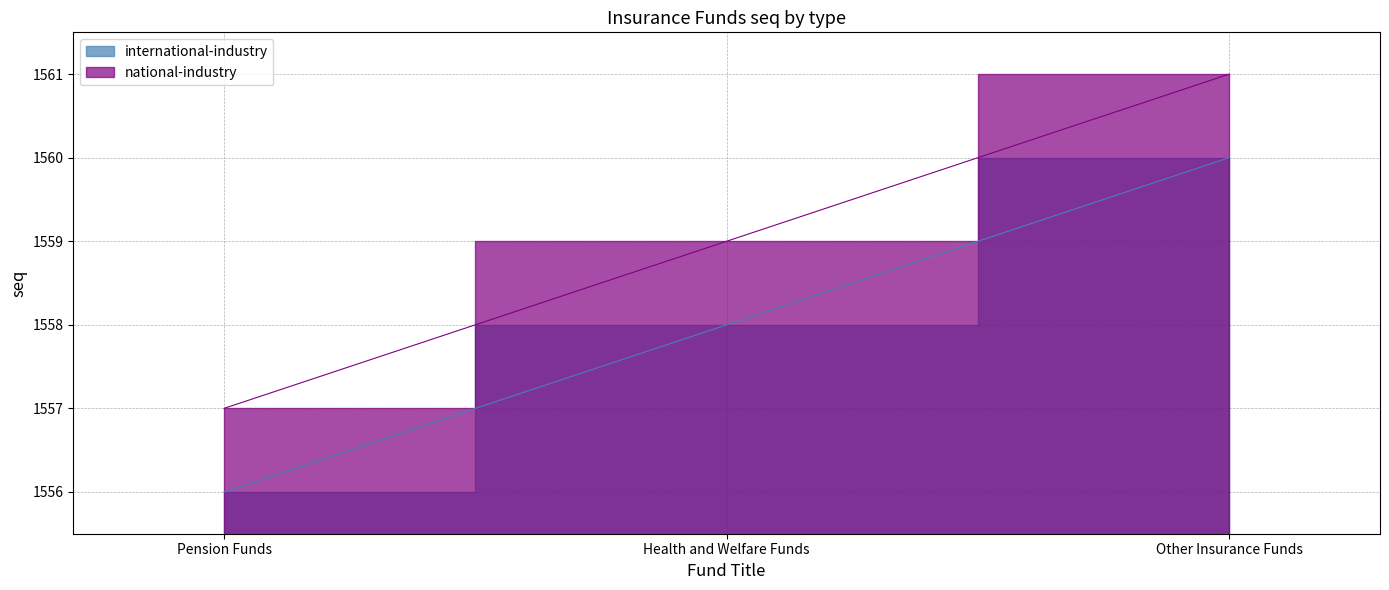

What is the maximum value shown in the chart?

1561